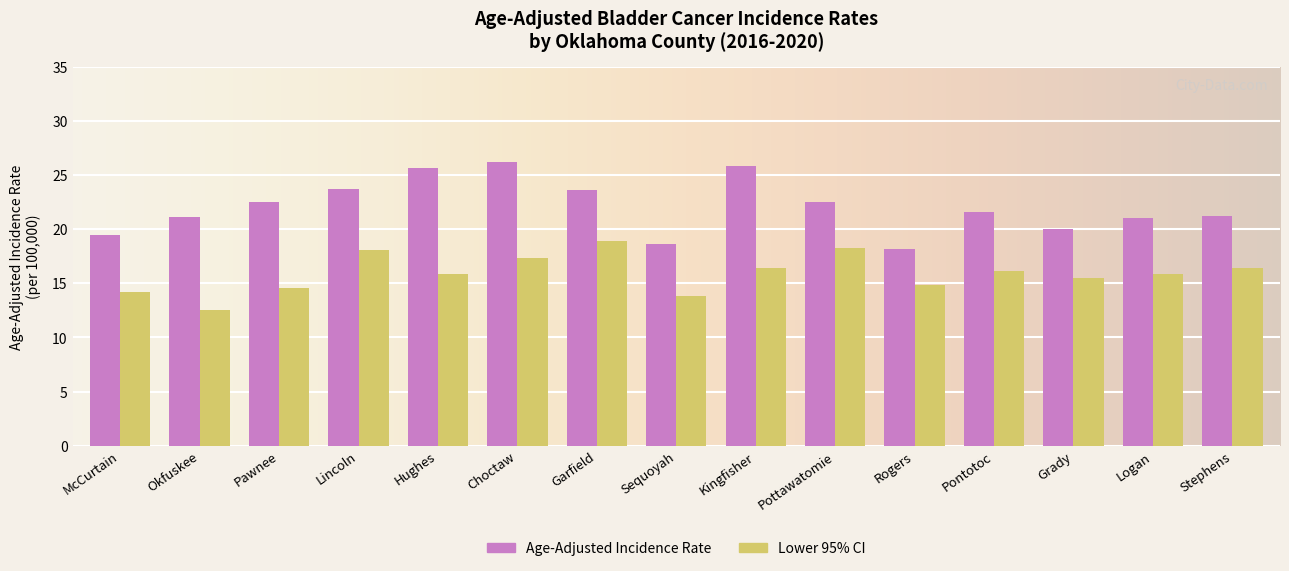

Read the Age-Adjusted Incidence Rate value at Garfield.

23.6